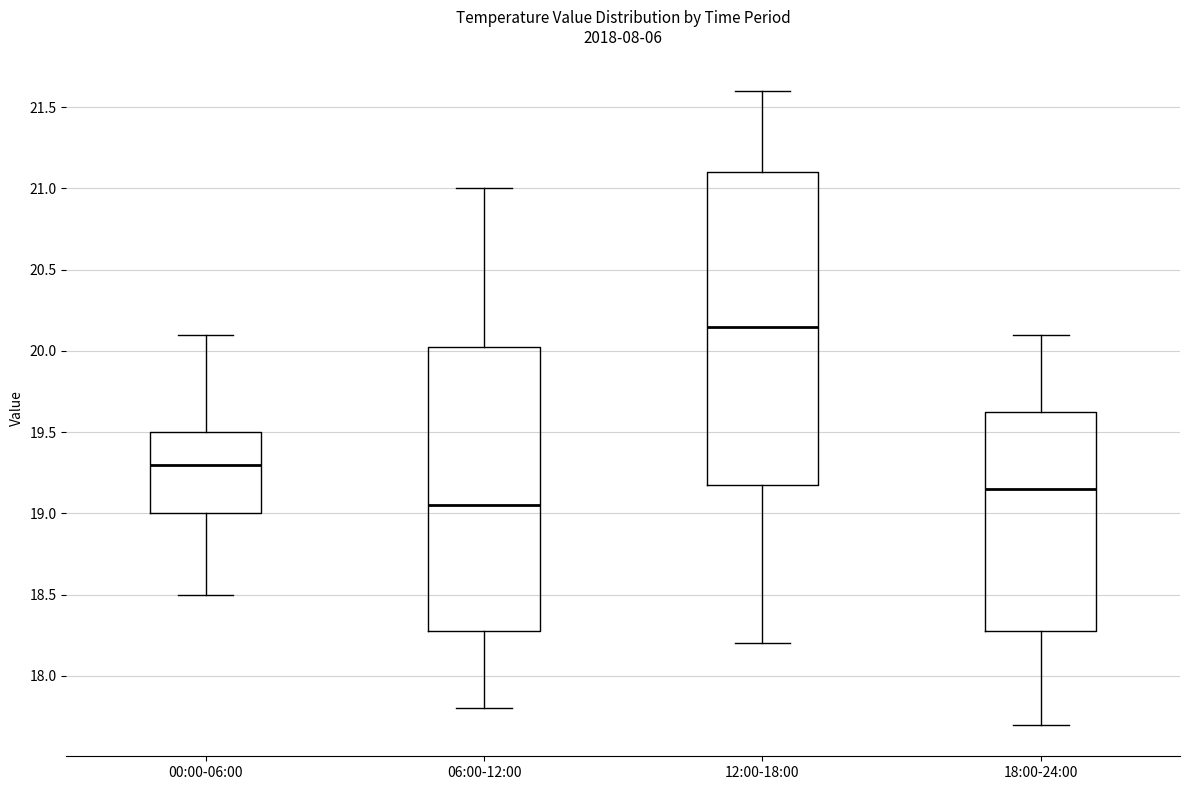

Which box has the lowest median line?

06:00-12:00